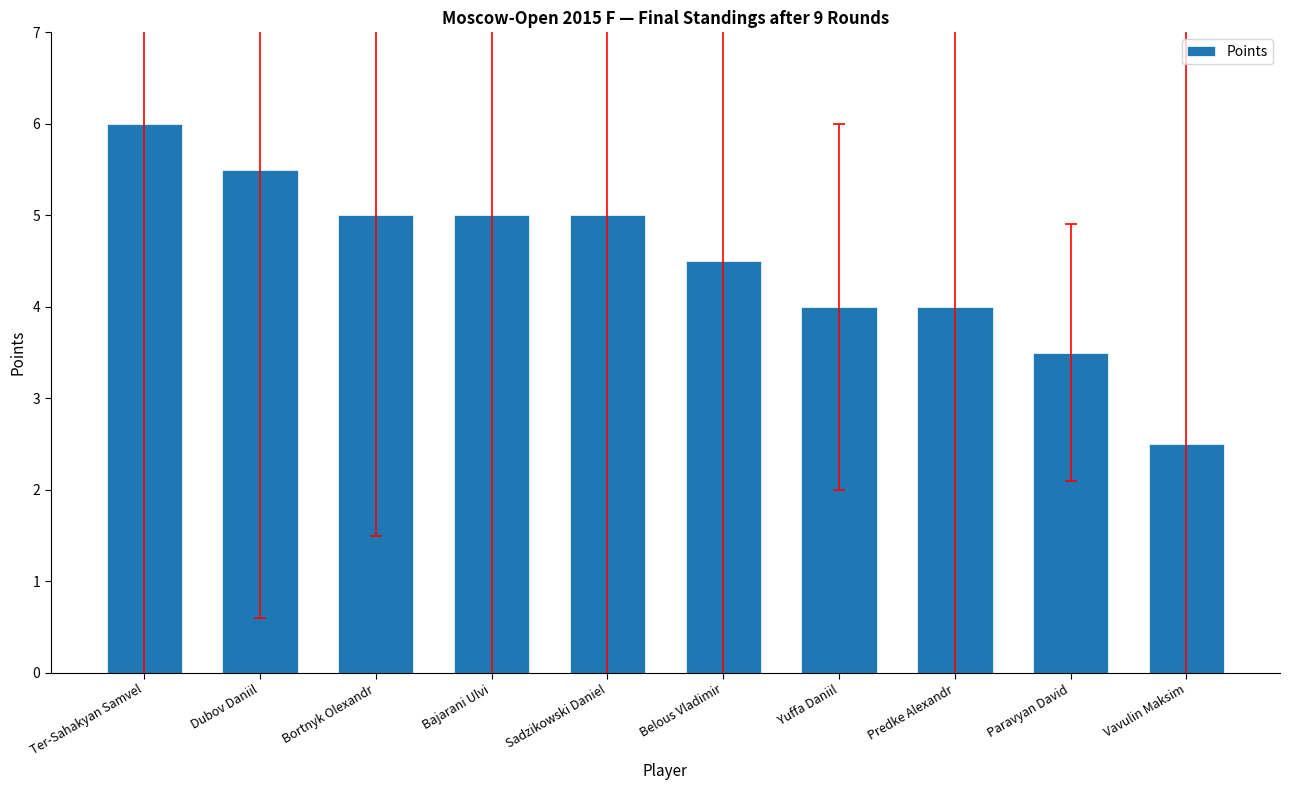

True or false: the data shows 3.6 at Vavulin Maksim.

False